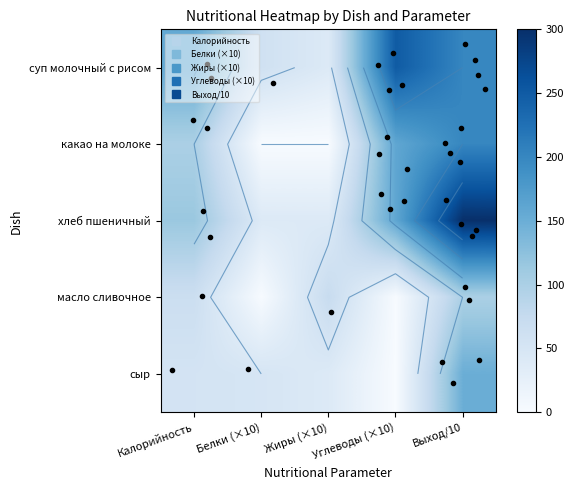

Which category has the lowest value in the масло сливочное series?

Белки (×10)